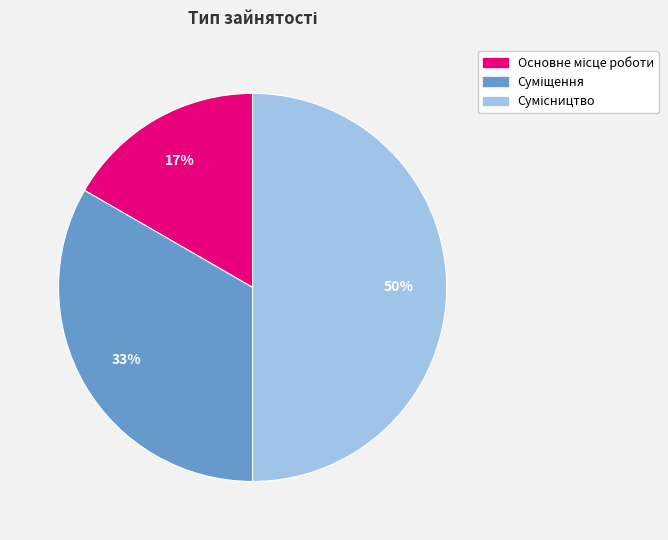

To the nearest percent, what is the difference between the largest and smallest slice percentages?

33%